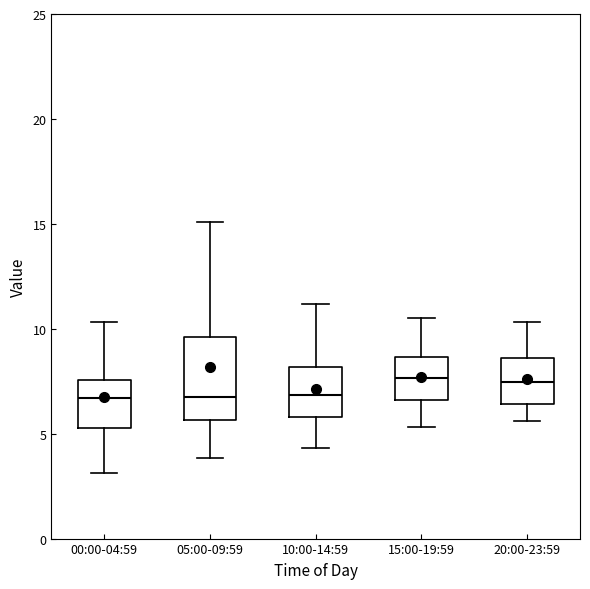

Reading left to right, read every box against the y-axis: the position of its median line, the range the box covers, and the ends of its whiskers. The values are not printed on the chart, so give them approximately, as read against the axis.

00:00-04:59: median 6.5, box 5.5 to 7.5, whiskers 3.0 to 10.5
05:00-09:59: median 7.0, box 5.5 to 9.5, whiskers 4.0 to 15.0
10:00-14:59: median 7.0, box 6.0 to 8.0, whiskers 4.5 to 11.0
15:00-19:59: median 7.5, box 6.5 to 8.5, whiskers 5.5 to 10.5
20:00-23:59: median 7.5, box 6.5 to 8.5, whiskers 5.5 to 10.5